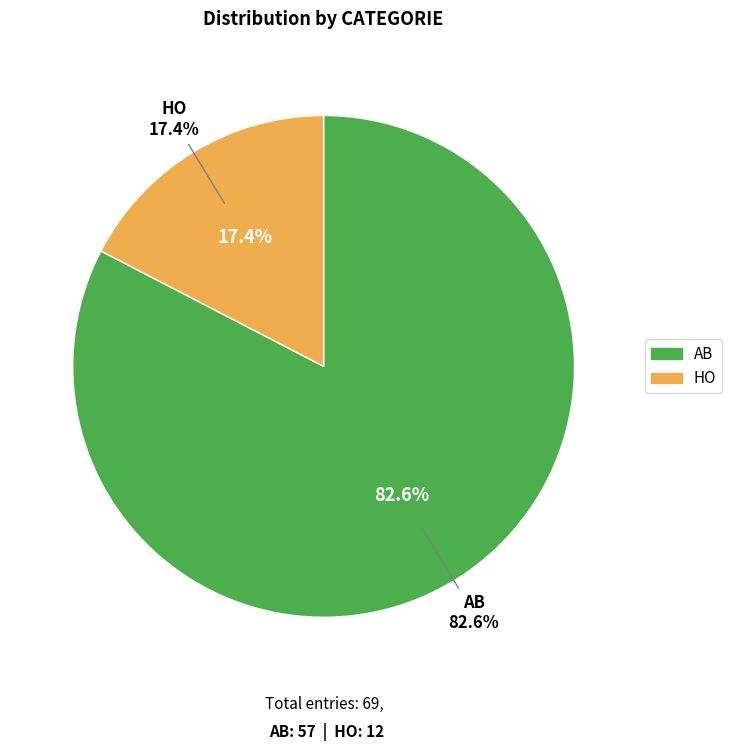

Combined, do AB and HO account for over 50%?

Yes